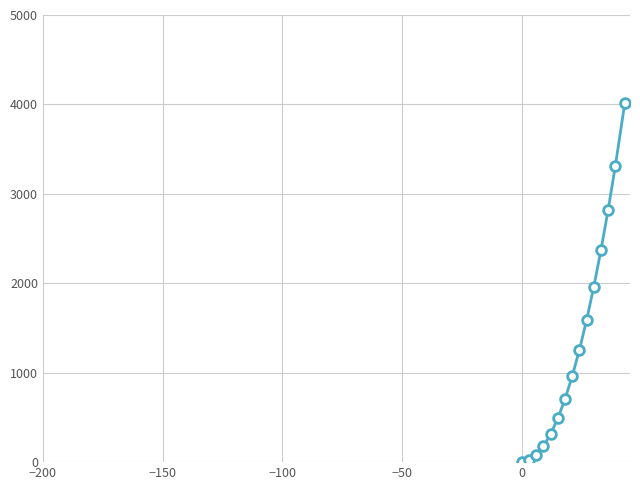

What is the maximum value shown in the chart?

4020.0